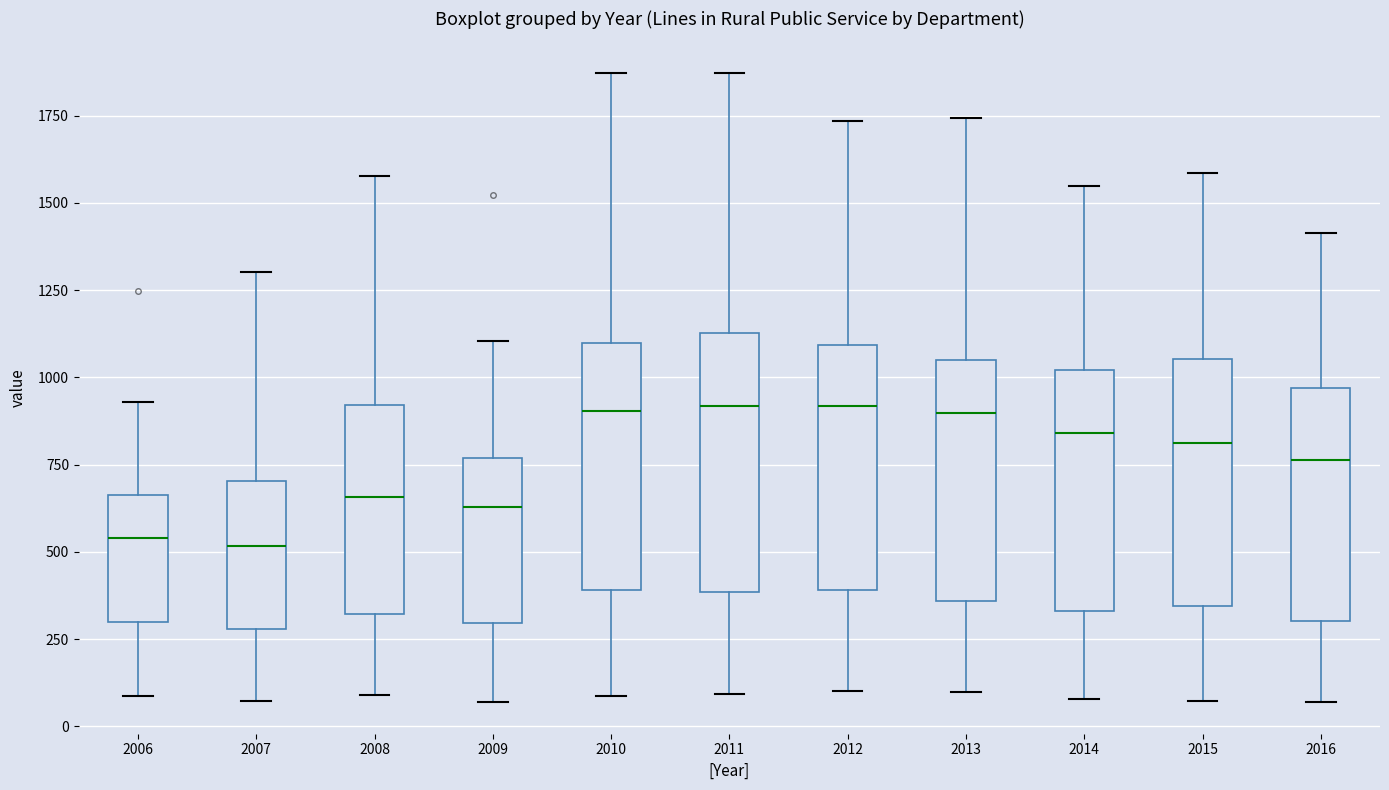

Reading left to right, read every box against the y-axis: the position of its median line, the range the box covers, and the ends of its whiskers. The values are not printed on the chart, so give them approximately, as read against the axis.

2006: median 550, box 300 to 650, whiskers 100 to 950
2007: median 500, box 300 to 700, whiskers 50 to 1300
2008: median 650, box 300 to 900, whiskers 100 to 1600
2009: median 650, box 300 to 750, whiskers 50 to 1100
2010: median 900, box 400 to 1100, whiskers 100 to 1850
2011: median 900, box 400 to 1150, whiskers 100 to 1850
2012: median 900, box 400 to 1100, whiskers 100 to 1750
2013: median 900, box 350 to 1050, whiskers 100 to 1750
2014: median 850, box 350 to 1000, whiskers 100 to 1550
2015: median 800, box 350 to 1050, whiskers 50 to 1600
2016: median 750, box 300 to 950, whiskers 50 to 1400